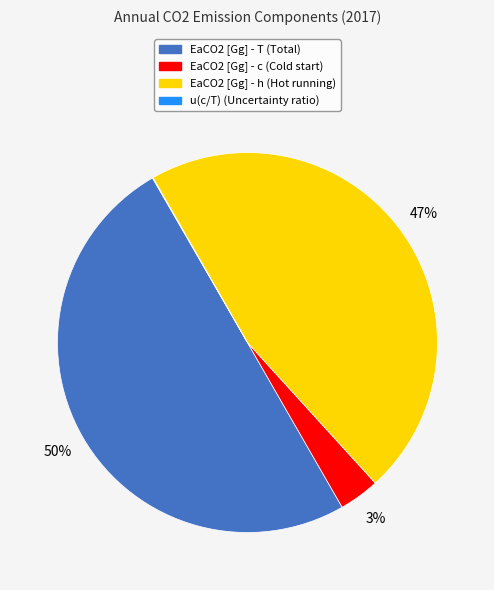

Is it true that EaCO2 [Gg] - c is 17% of the pie?

False